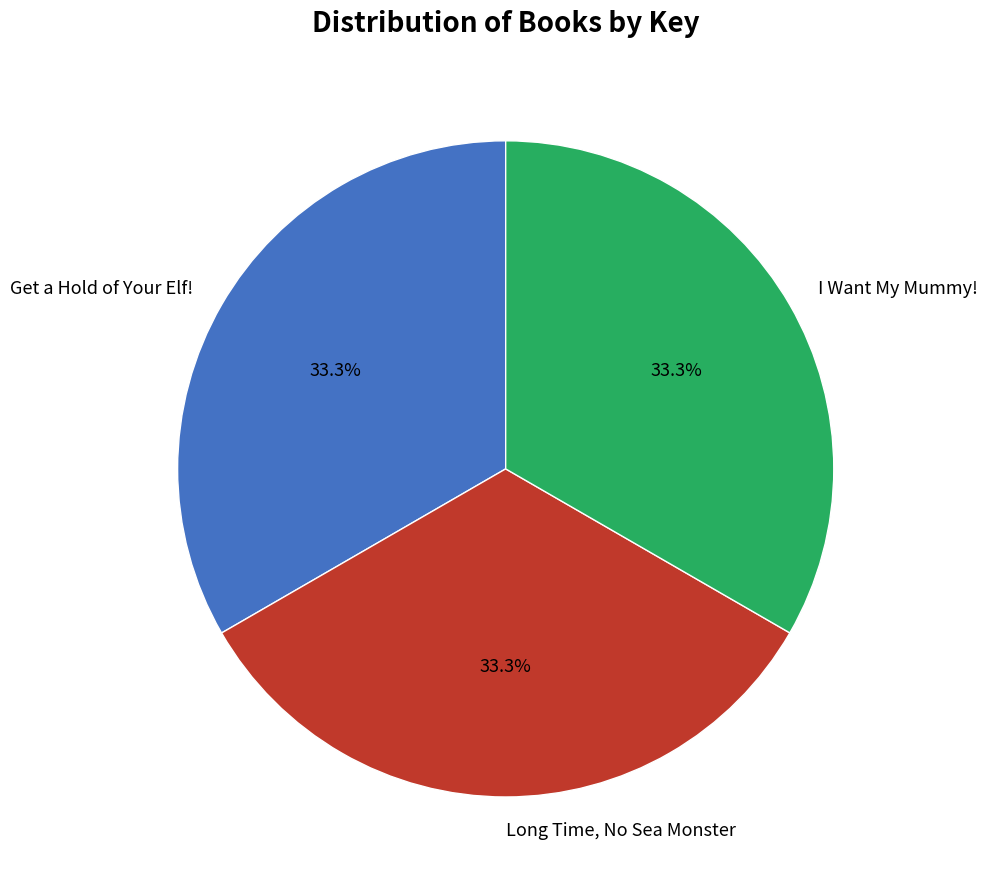

To the nearest percent, what percentage of the pie is I Want My Mummy!?

33%